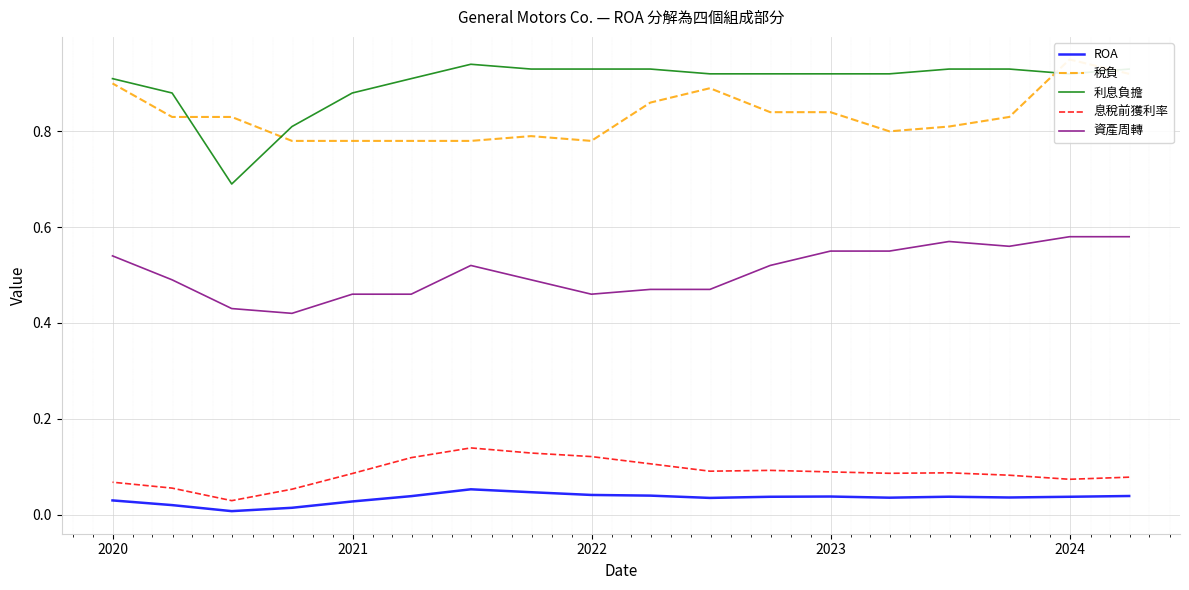

Count the number of categories in the chart.

18